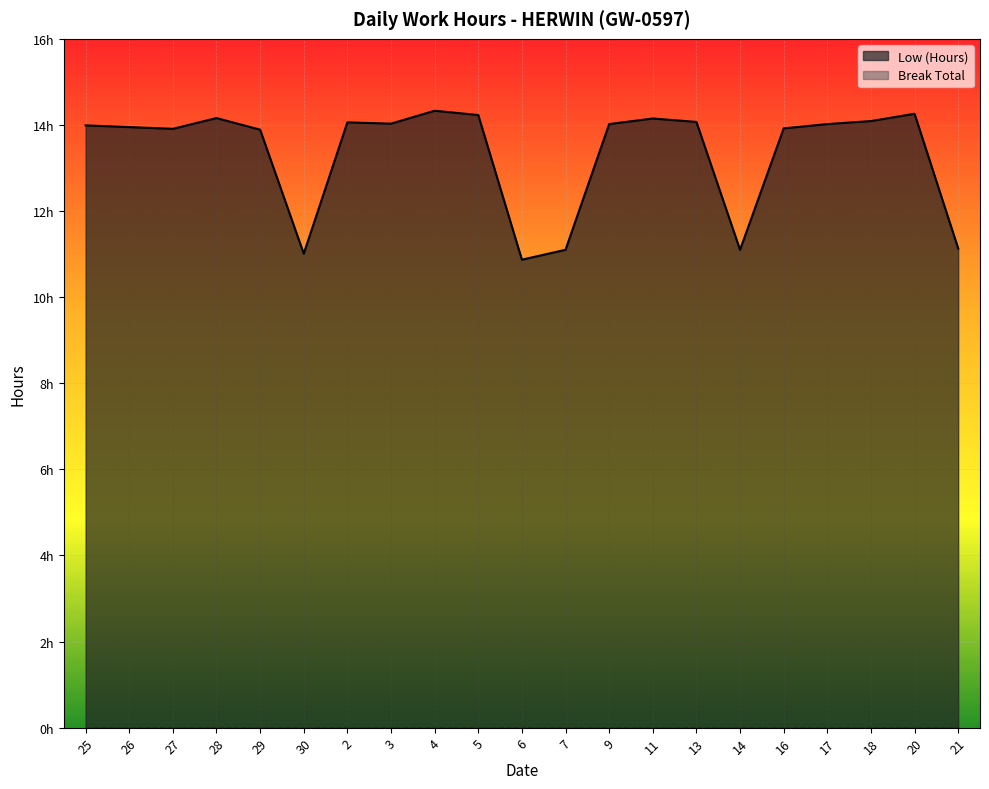

True or false: the data has more than 2 interior local peaks.

True